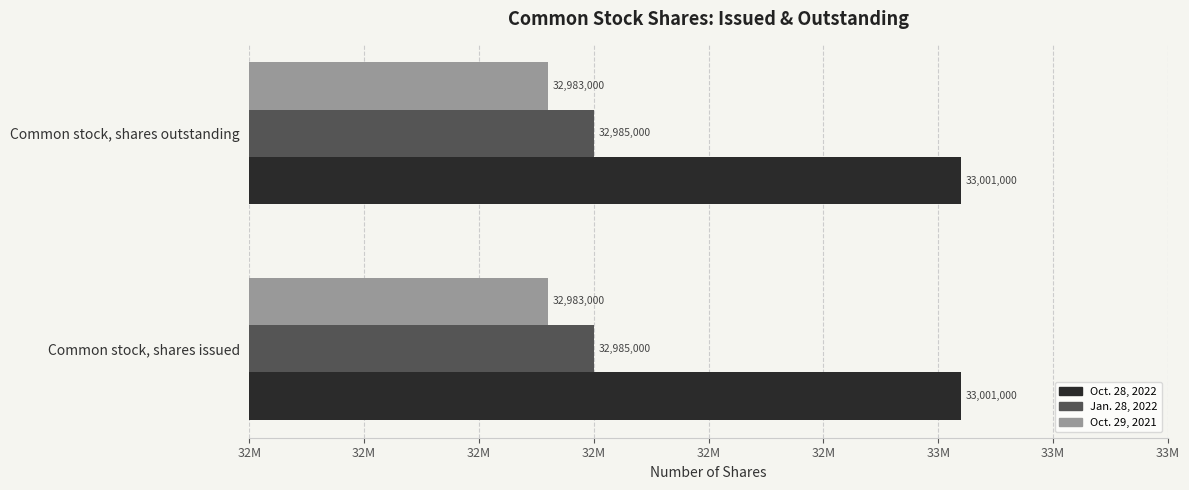

Which category has the highest value across all series?

Common stock, shares issued